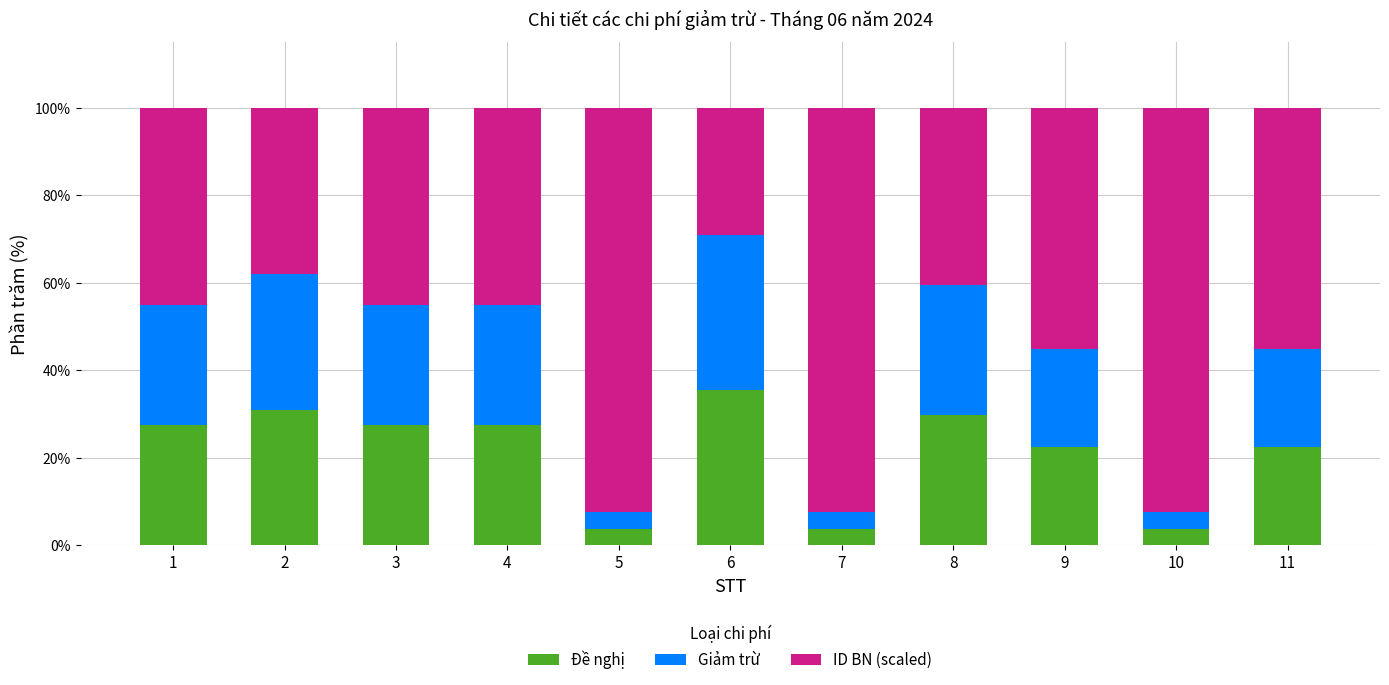

Which category has the highest value in the Đề nghị series?

6